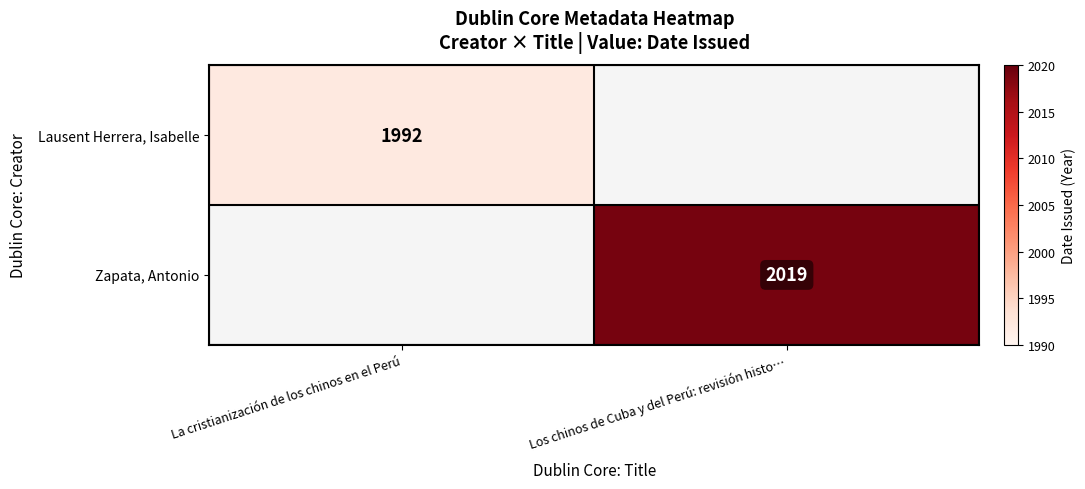

True or false: Zapata, Antonio has a value of 3454 at Los chinos de Cuba y del Perú: revisión histo….

False